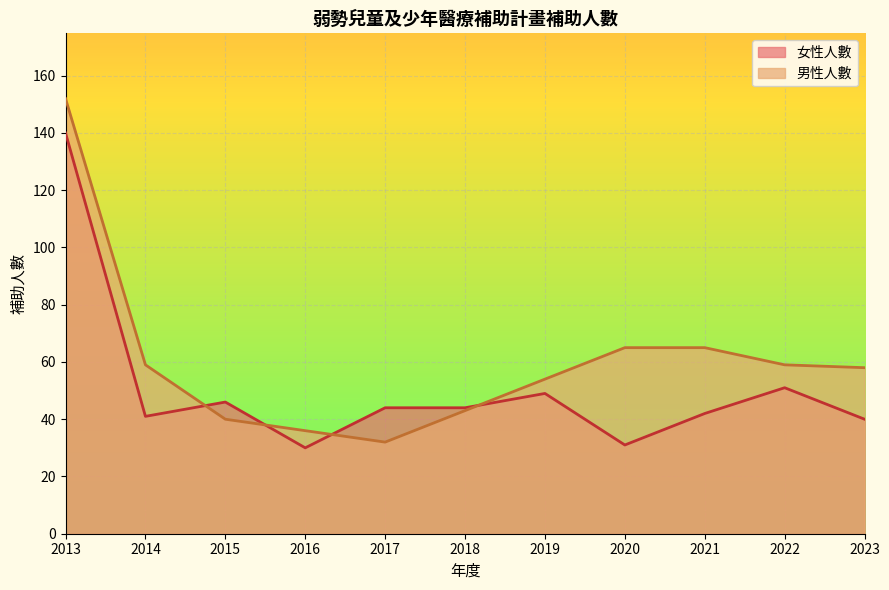

What is the smallest value displayed?

30